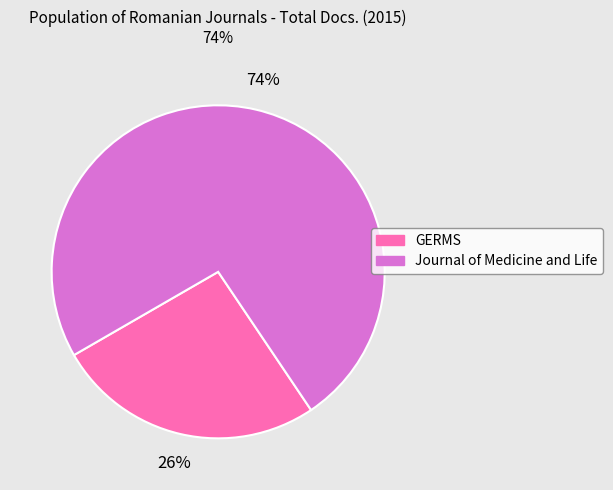

What percentage is the GERMS slice, to the nearest percent?

26%